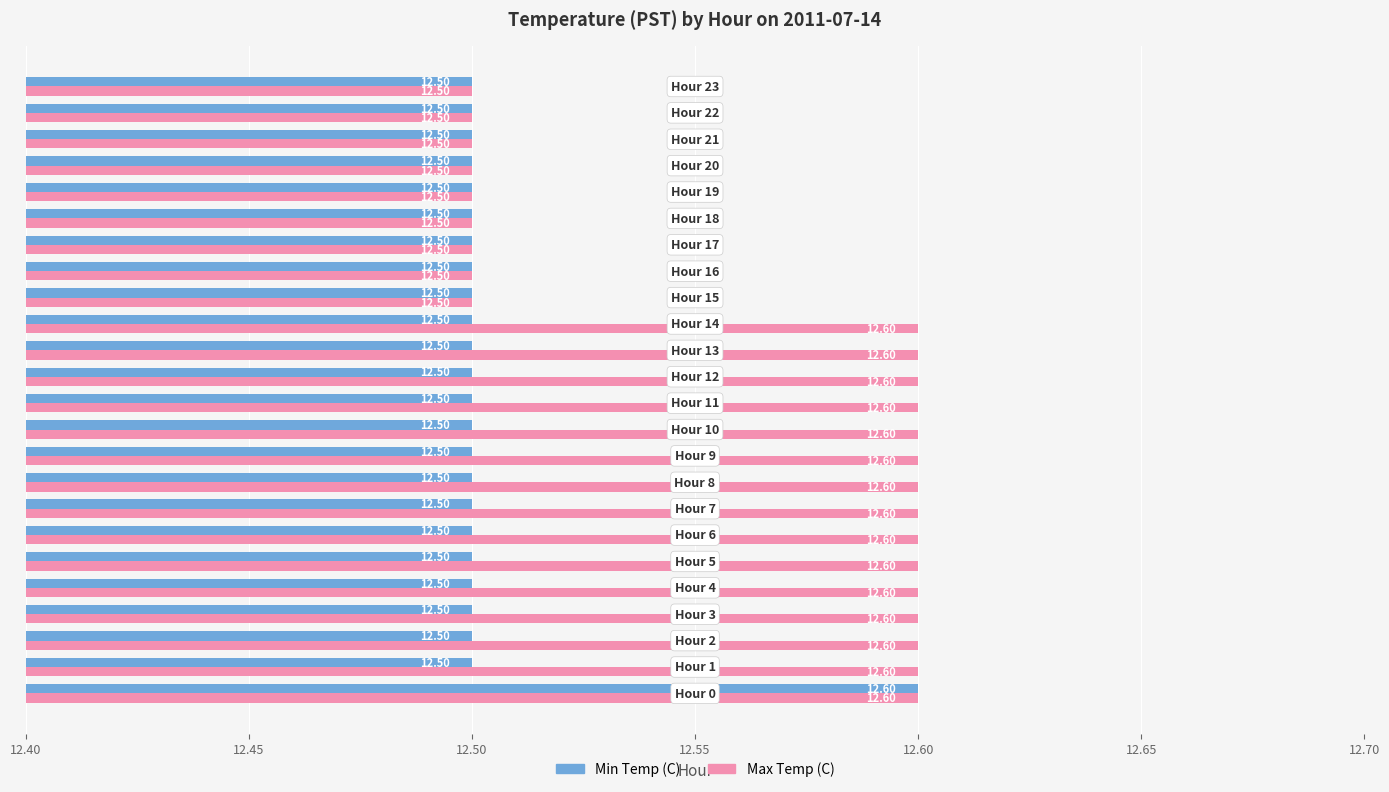

What is the average value of the Min Temp (C) series?

12.5